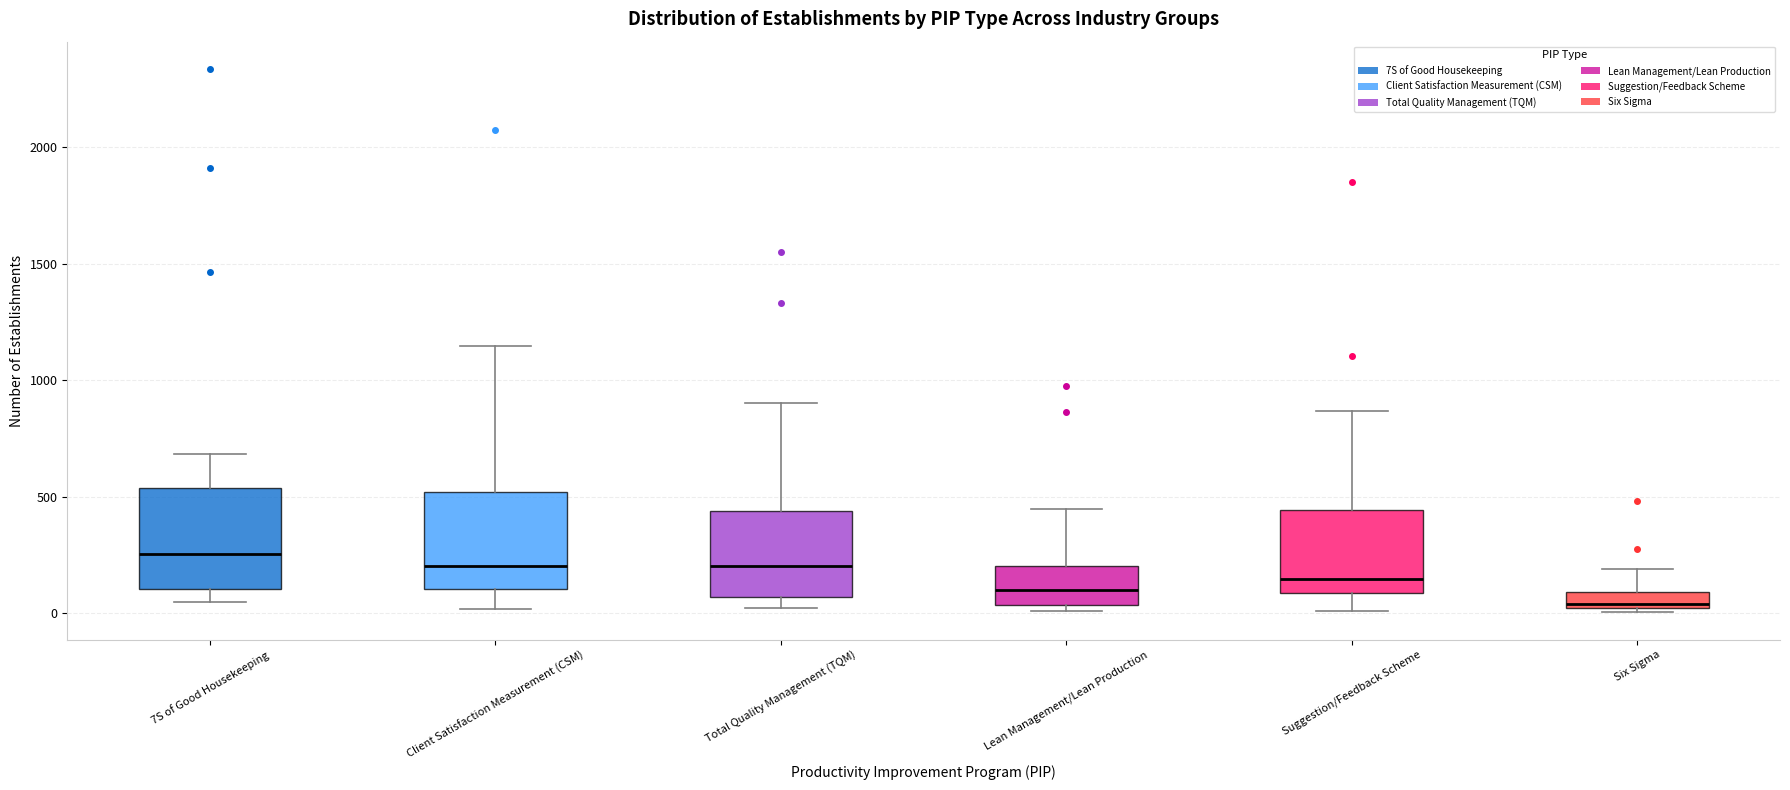

Where is the upper edge of the box for Six Sigma on the y-axis? The values are not printed on the chart, so give them approximately, as read against the axis.

100